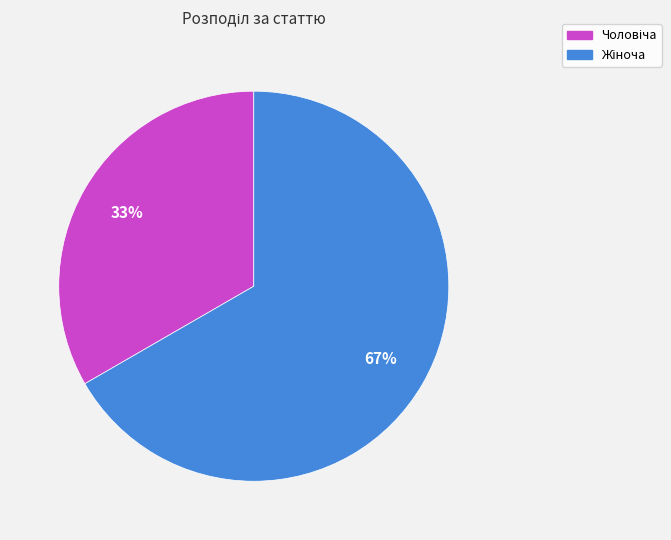

Is there a majority slice in this chart?

Yes